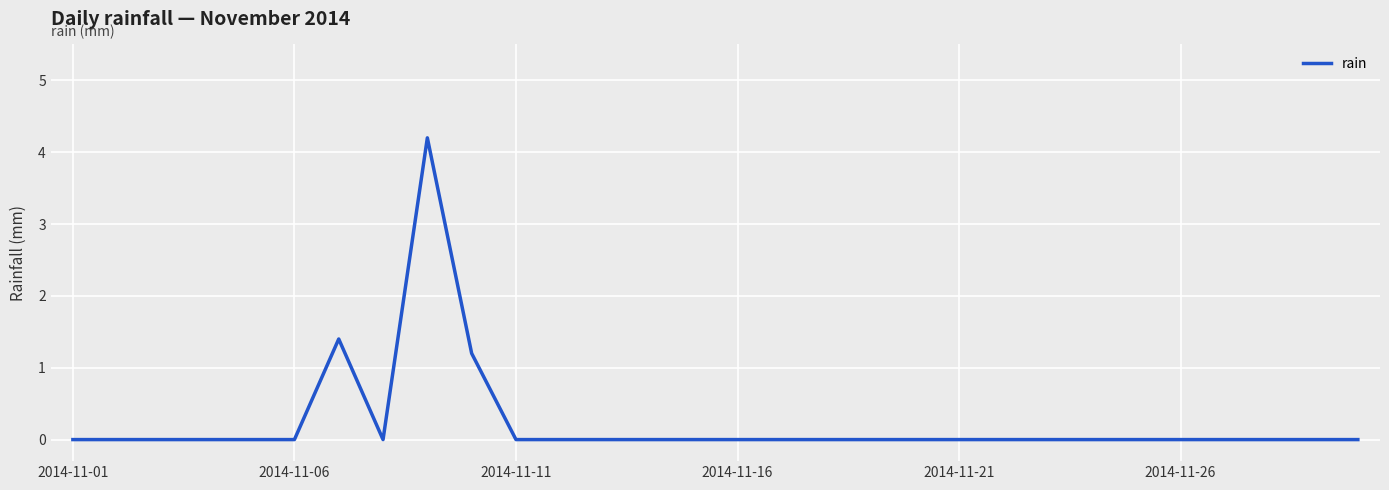

What is the difference between the maximum and minimum values?

4.2